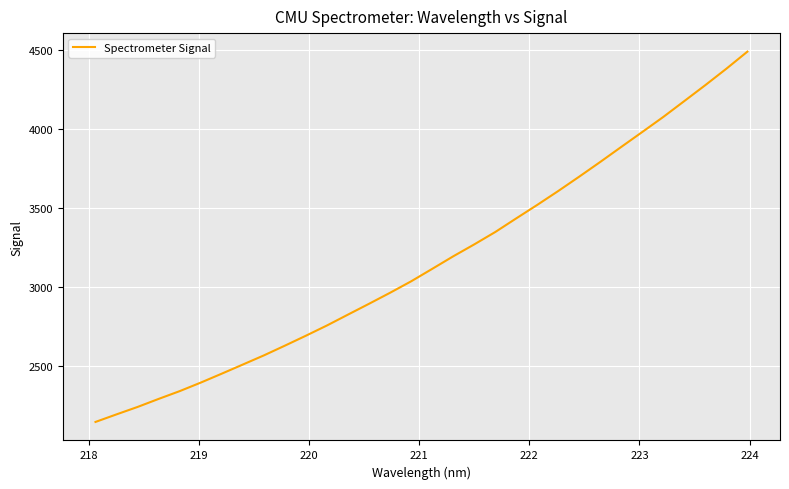

What is the smallest value displayed?

2145.4